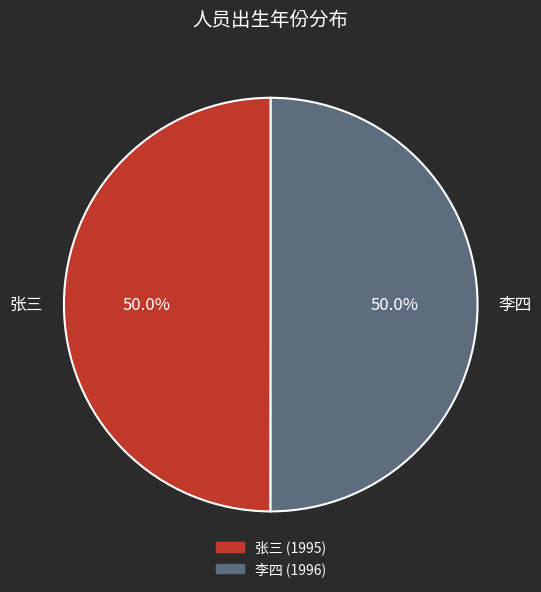

How many segments does this pie chart have?

2